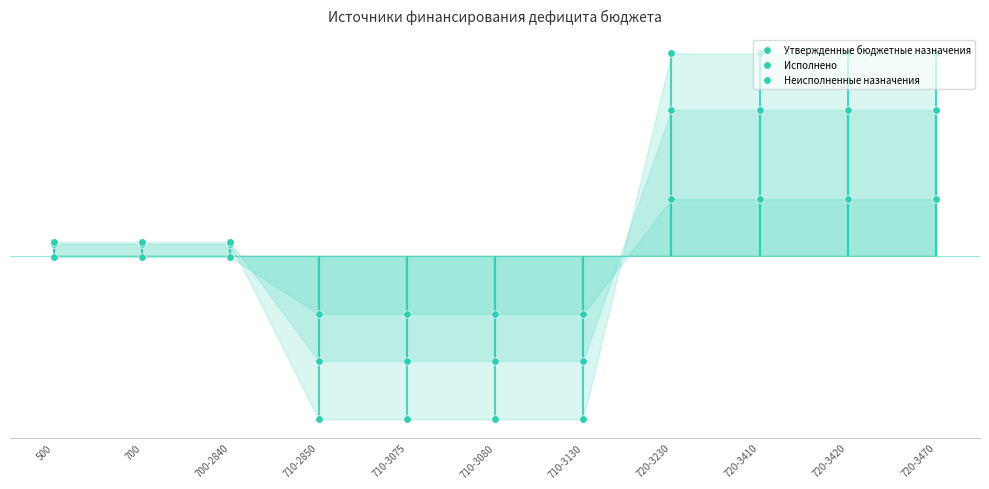

At which category is the sum across all series the highest?

720-3230